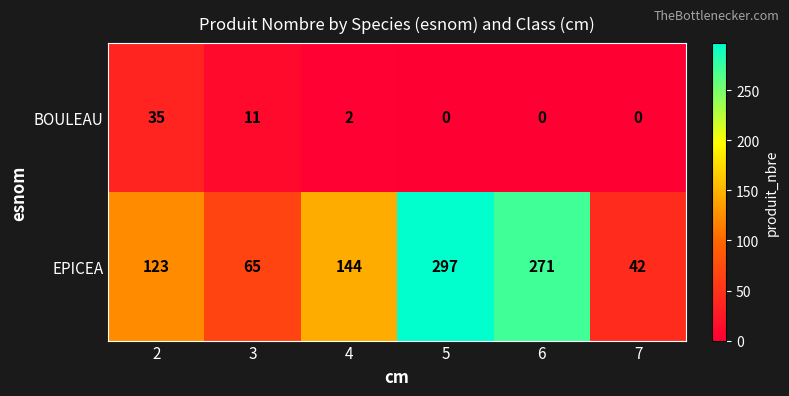

Which series has the widest spread of values?

EPICEA